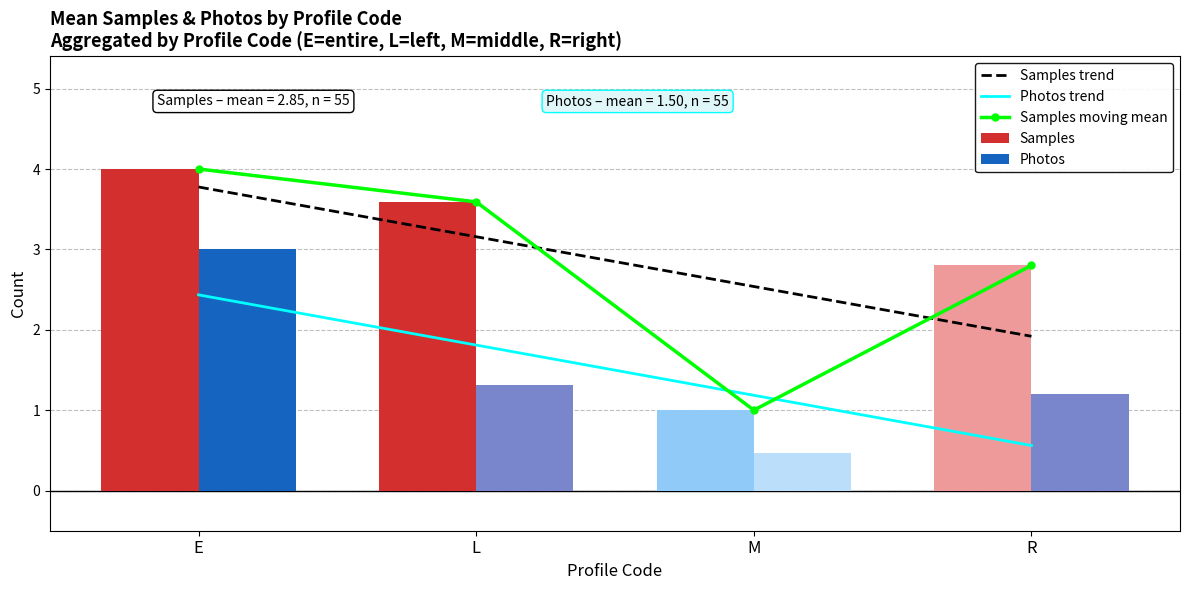

Which category has the highest value across all series?

E